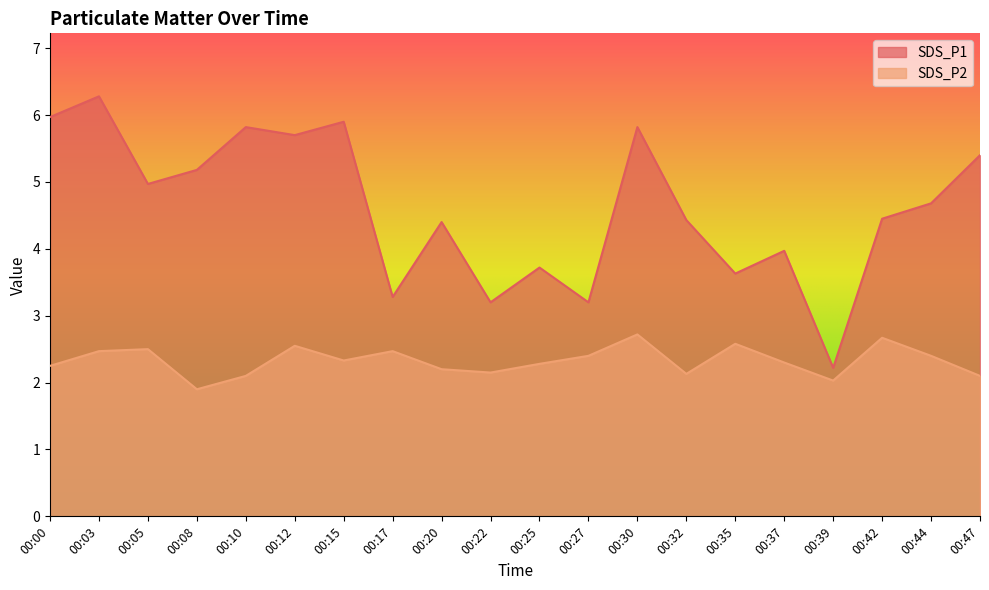

At which category does SDS_P1 reach its first local valley?

00:05